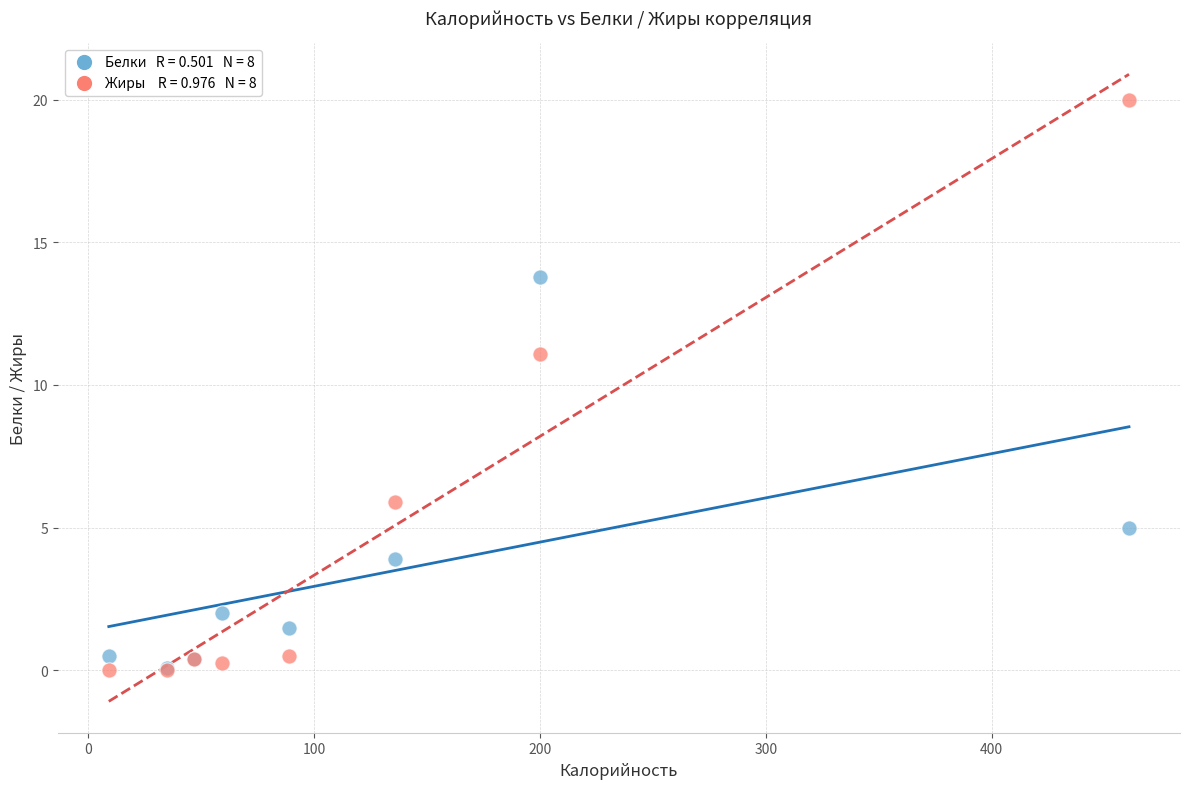

Across all series, what Y value is closest to 10?

11.1